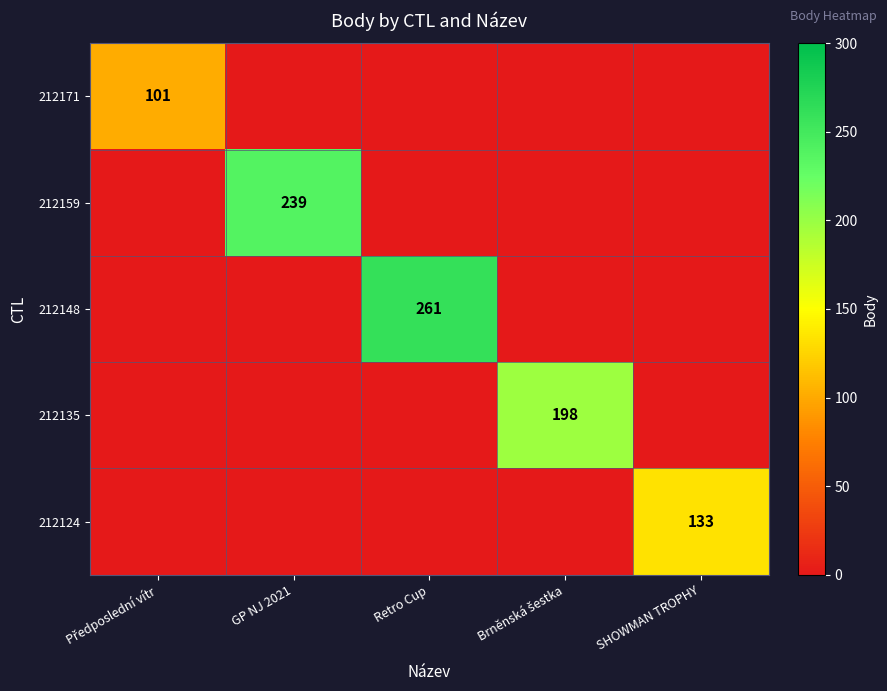

How many data points in 212124 are above 0?

1